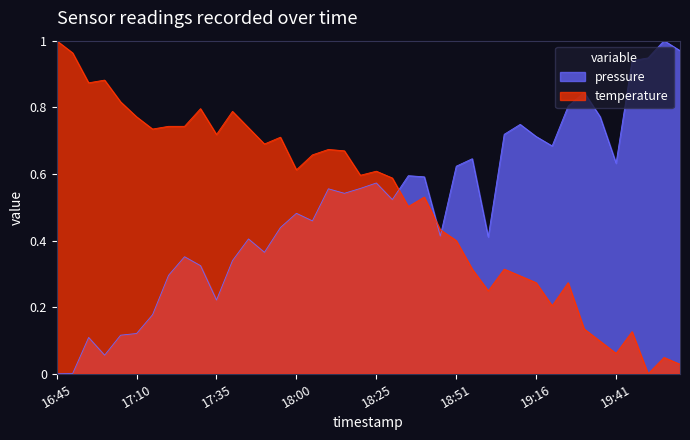

What is the label of the 11th point from the left?

17:35